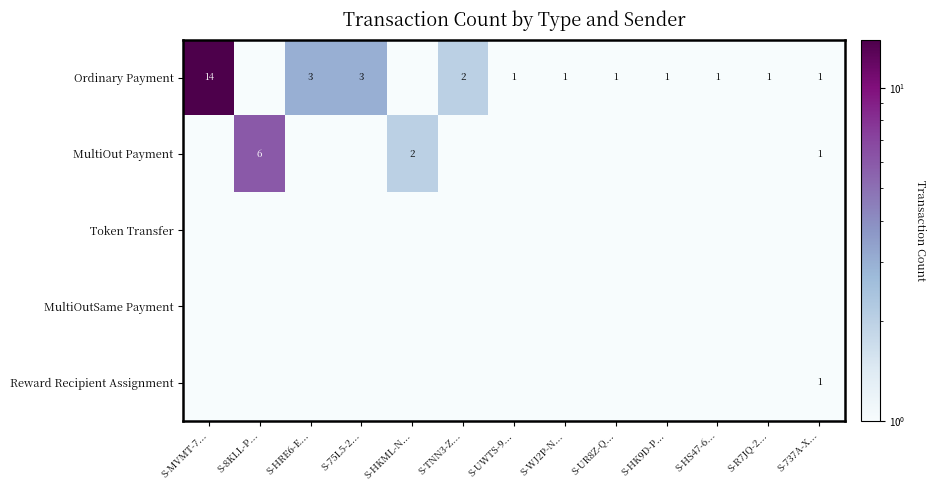

Is it true that Ordinary Payment equals 2.0 at S-HRE6-E...?

False